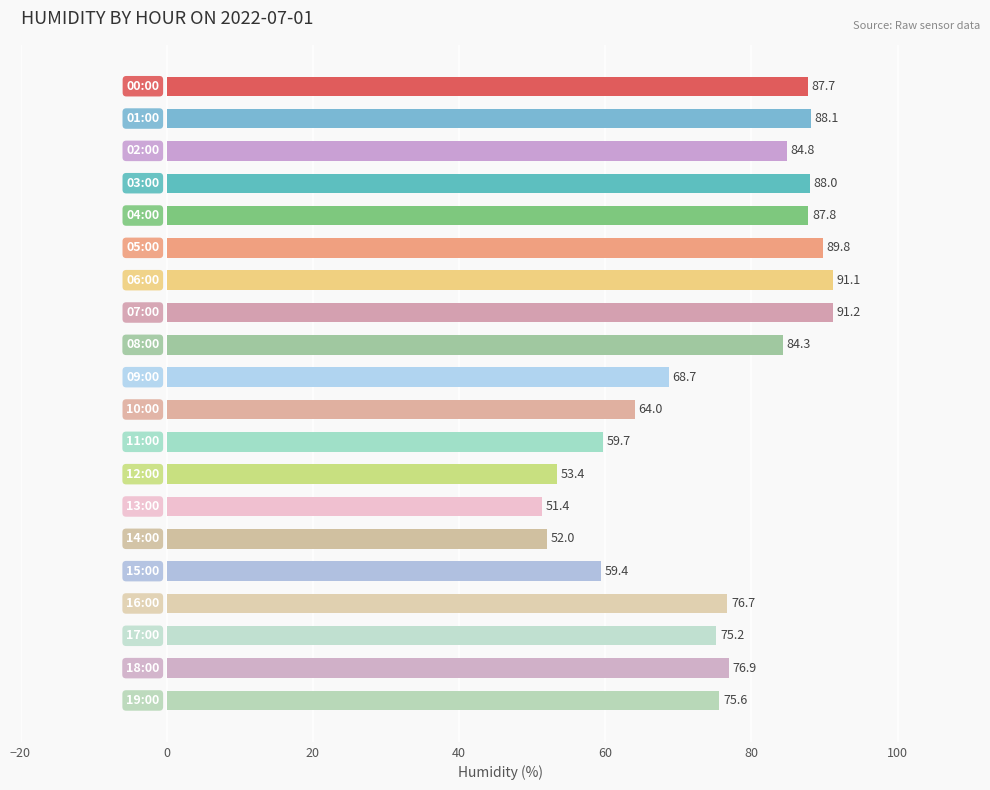

What is the value of the 20th bar from the top?

75.6